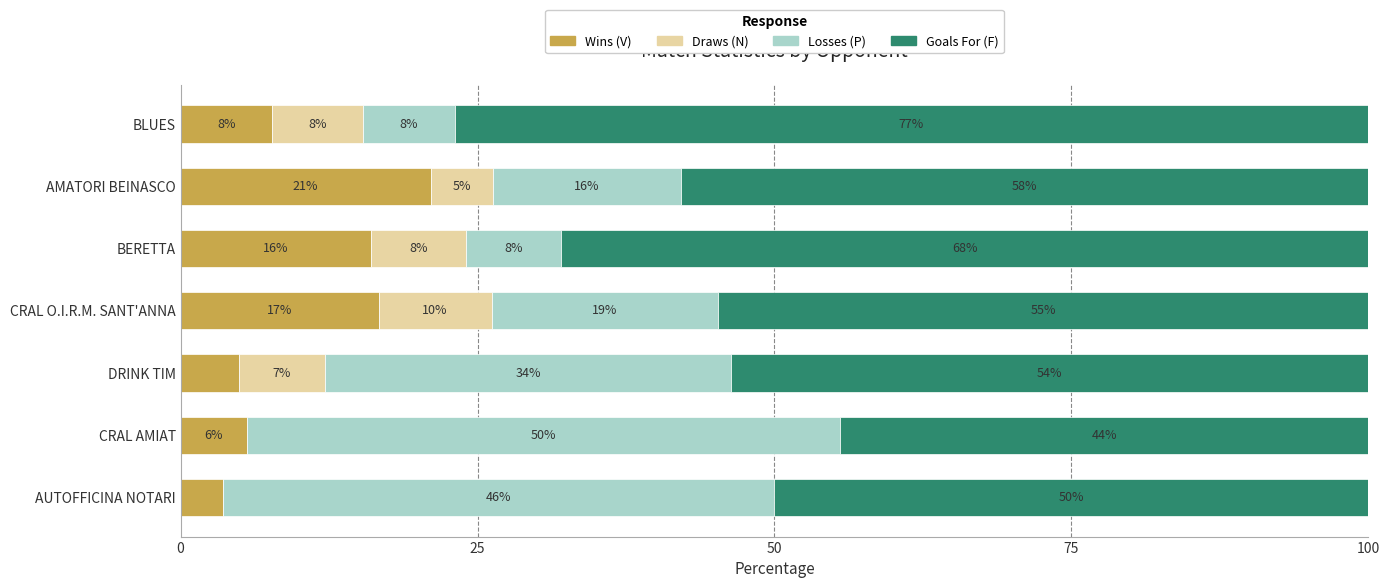

What is the total value across all series at AUTOFFICINA NOTARI?

100.0